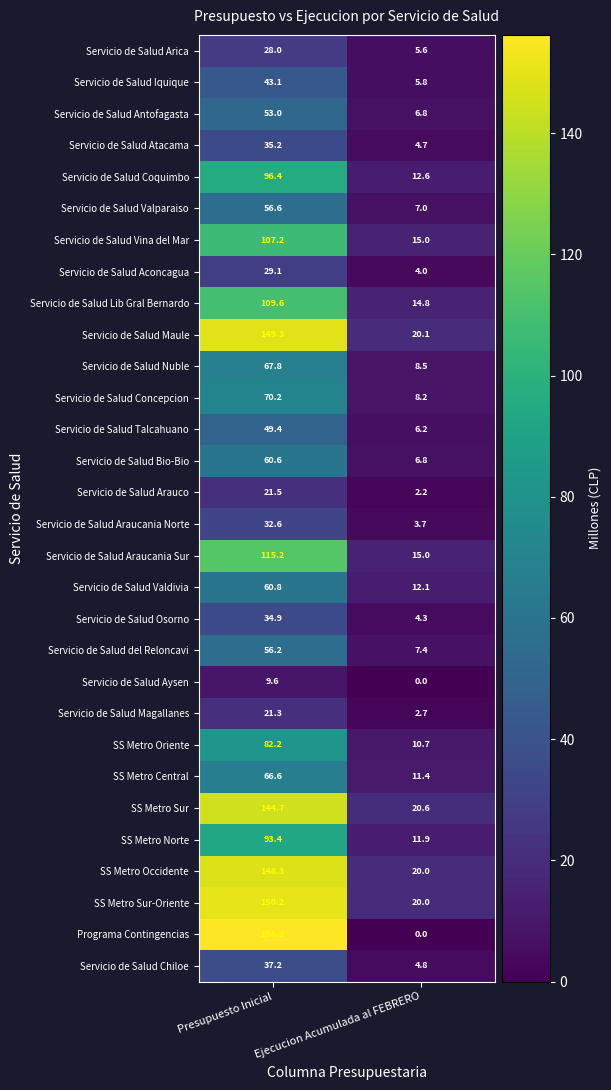

Which category has the highest value in the Servicio de Salud Magallanes series?

Presupuesto Inicial